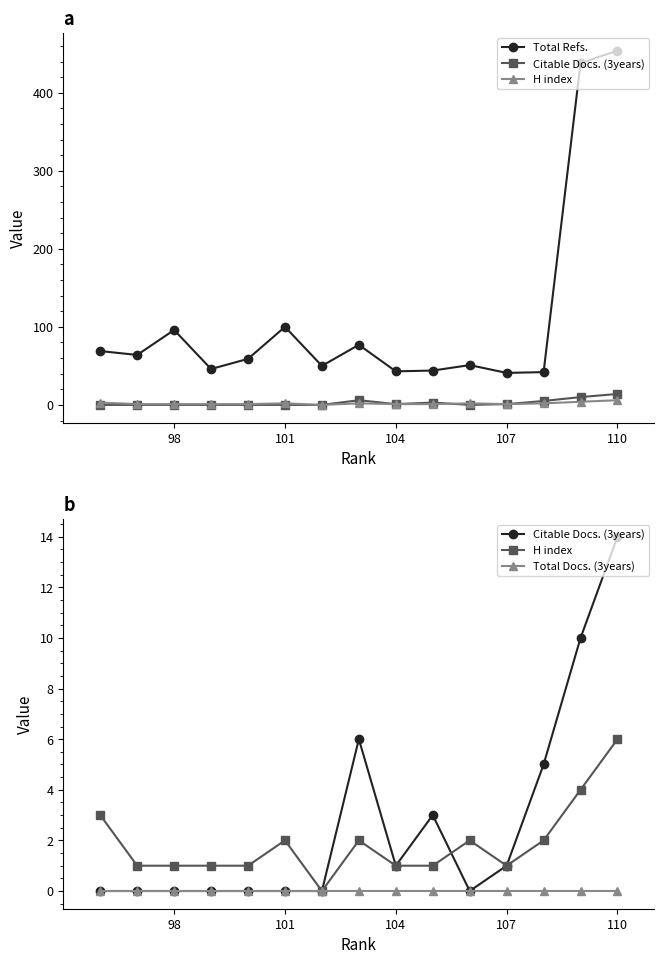

What is the maximum value shown in the chart?

454